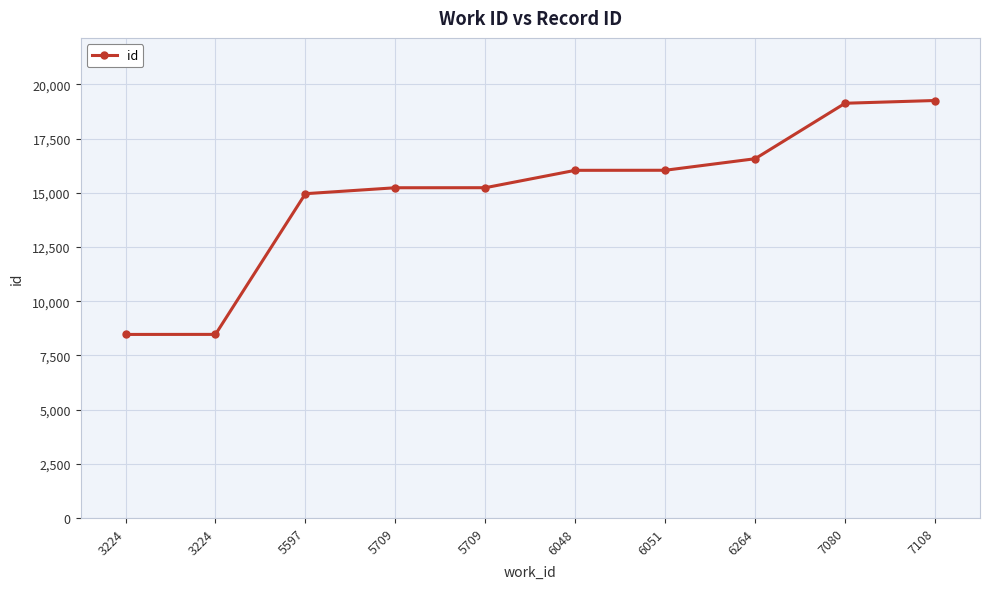

How many values are below 16037?

5